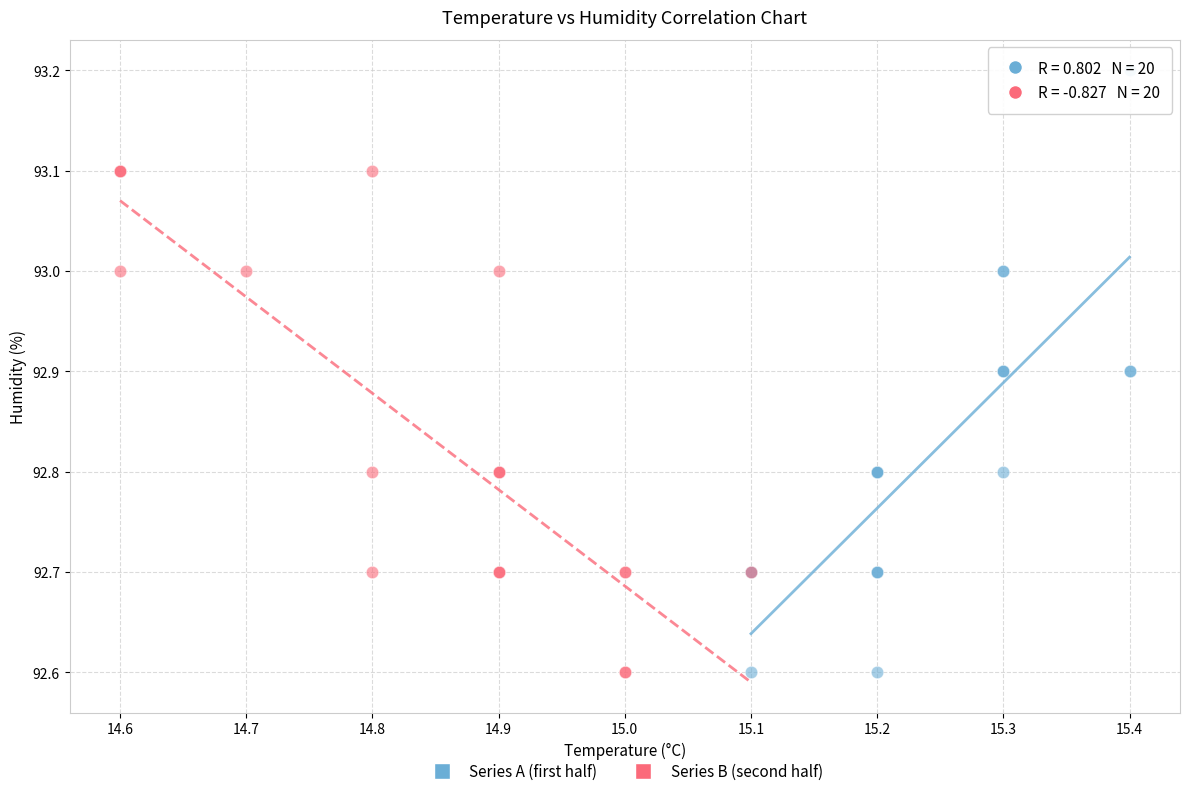

Which series contains the highest Y value?

Series A (first half)